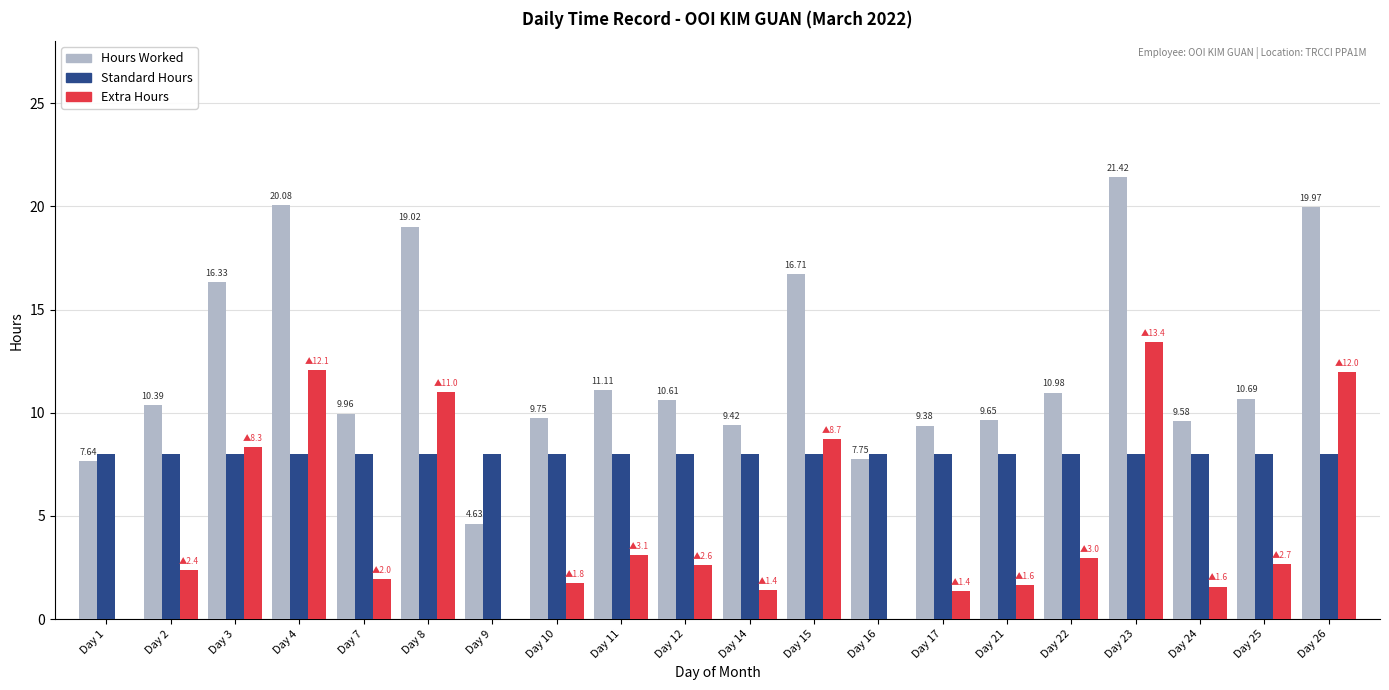

What is the maximum value shown in the chart?

21.4